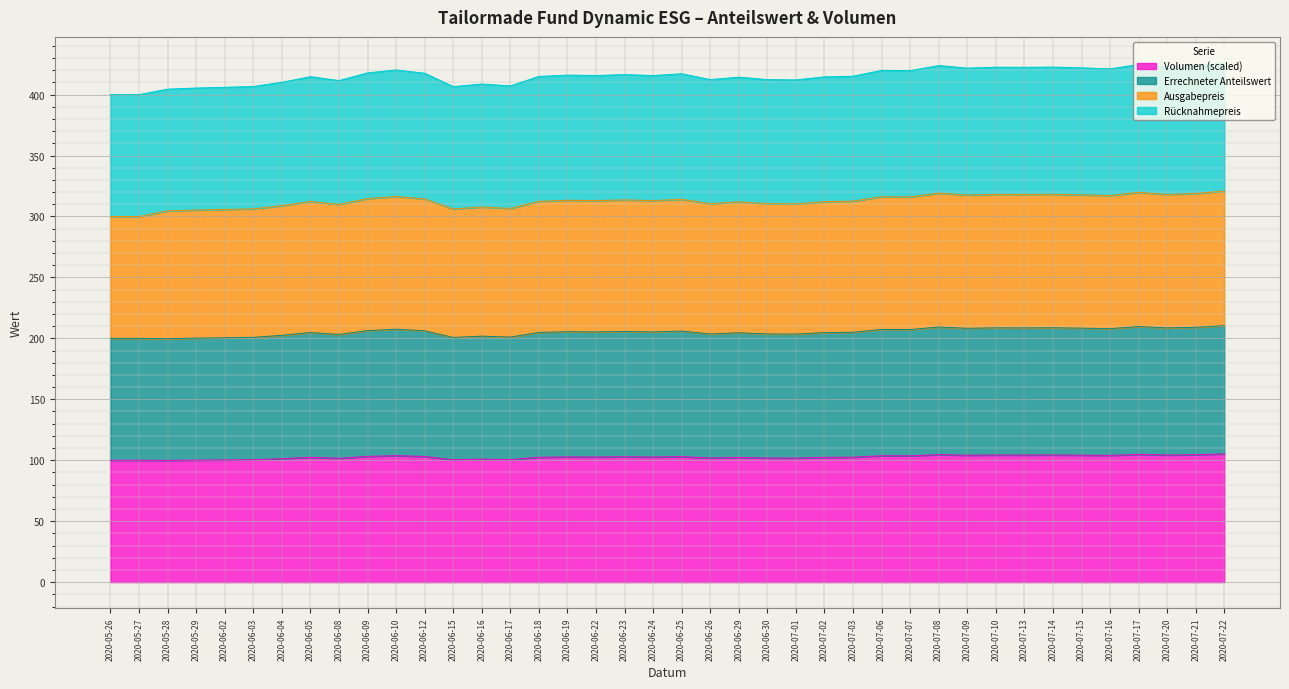

What is the label of the 12th point from the left?

2020-06-12